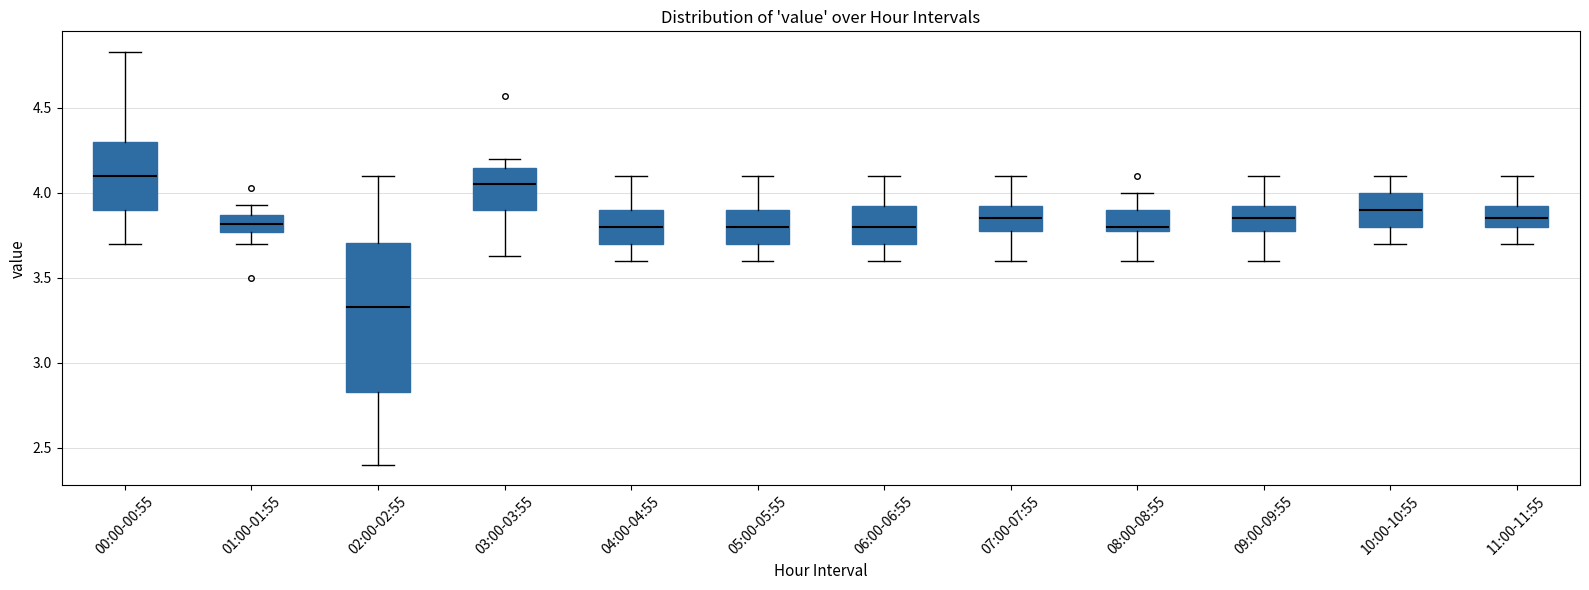

Reading left to right, transcribe this box plot: for each box, give where its median line is, the range the box spans, and where its two whiskers end, as read against the y-axis. The values are not printed on the chart, so give them approximately, as read against the axis.

00:00-00:55: median 4.10, box 3.90 to 4.30, whiskers 3.70 to 4.85
01:00-01:55: median 3.80, box 3.75 to 3.85, whiskers 3.70 to 3.95
02:00-02:55: median 3.35, box 2.85 to 3.70, whiskers 2.40 to 4.10
03:00-03:55: median 4.05, box 3.90 to 4.15, whiskers 3.65 to 4.20
04:00-04:55: median 3.80, box 3.70 to 3.90, whiskers 3.60 to 4.10
05:00-05:55: median 3.80, box 3.70 to 3.90, whiskers 3.60 to 4.10
06:00-06:55: median 3.80, box 3.70 to 3.95, whiskers 3.60 to 4.10
07:00-07:55: median 3.85, box 3.80 to 3.95, whiskers 3.60 to 4.10
08:00-08:55: median 3.80 (just above the box's lower edge), box 3.80 to 3.90, whiskers 3.60 to 4.00
09:00-09:55: median 3.85, box 3.80 to 3.95, whiskers 3.60 to 4.10
10:00-10:55: median 3.90, box 3.80 to 4.00, whiskers 3.70 to 4.10
11:00-11:55: median 3.85, box 3.80 to 3.95, whiskers 3.70 to 4.10